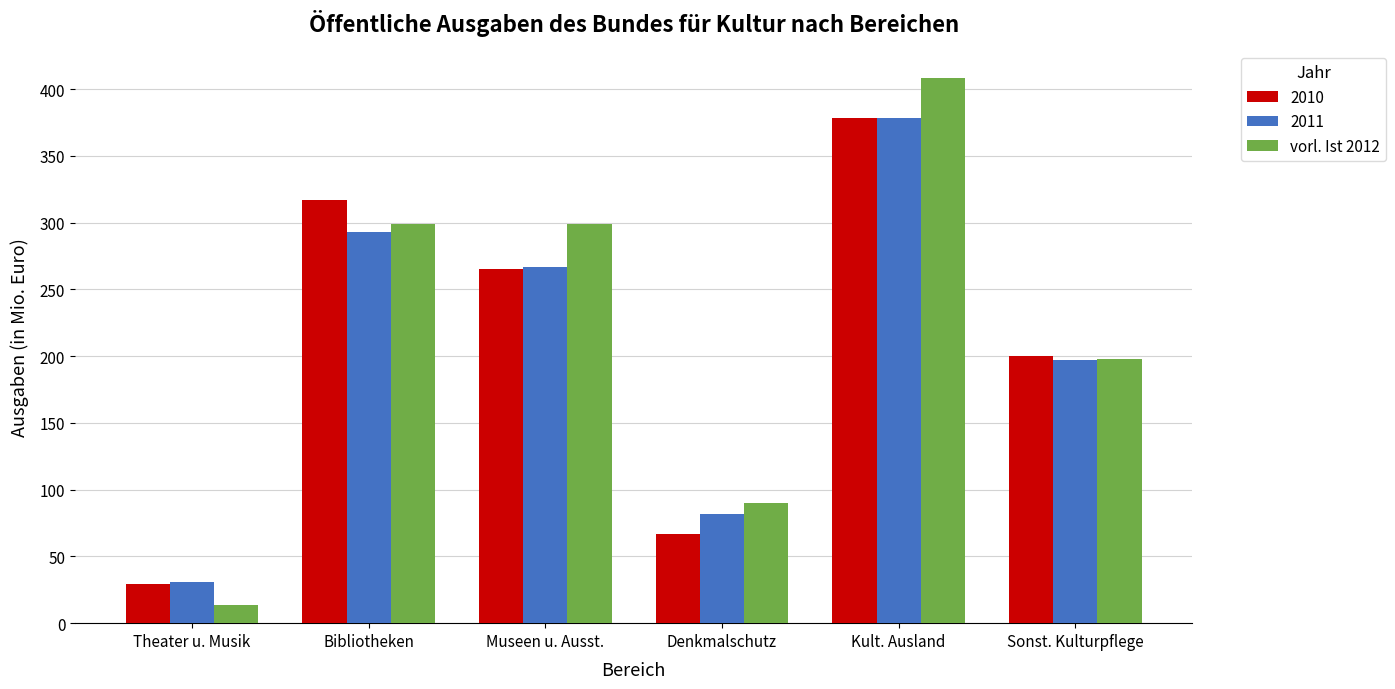

Where is vorl. Ist 2012 nearest to the value 211?

Sonst. Kulturpflege